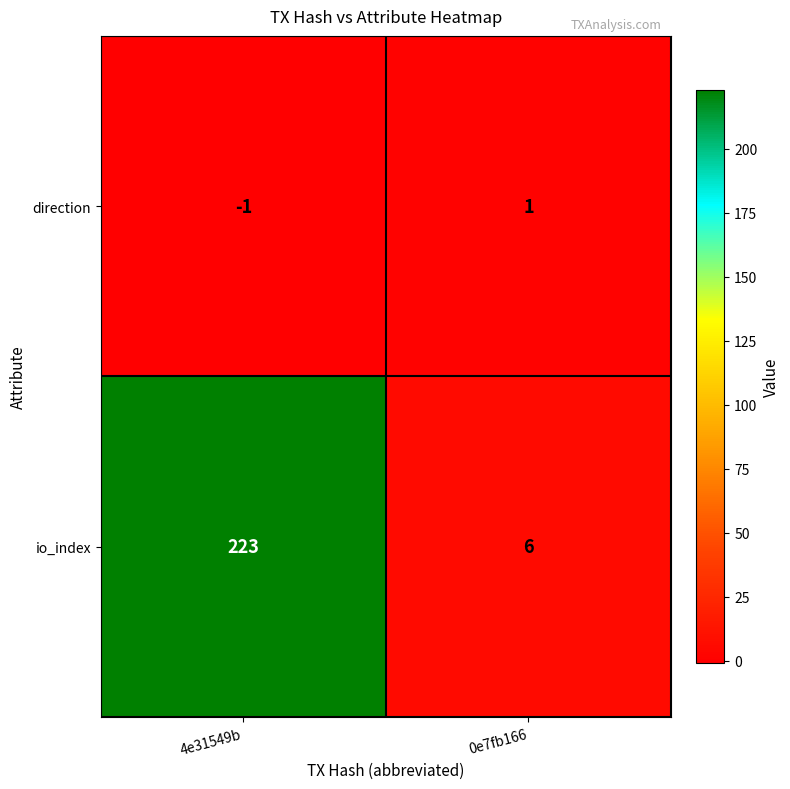

Where is io_index nearest to the value 114?

0e7fb166